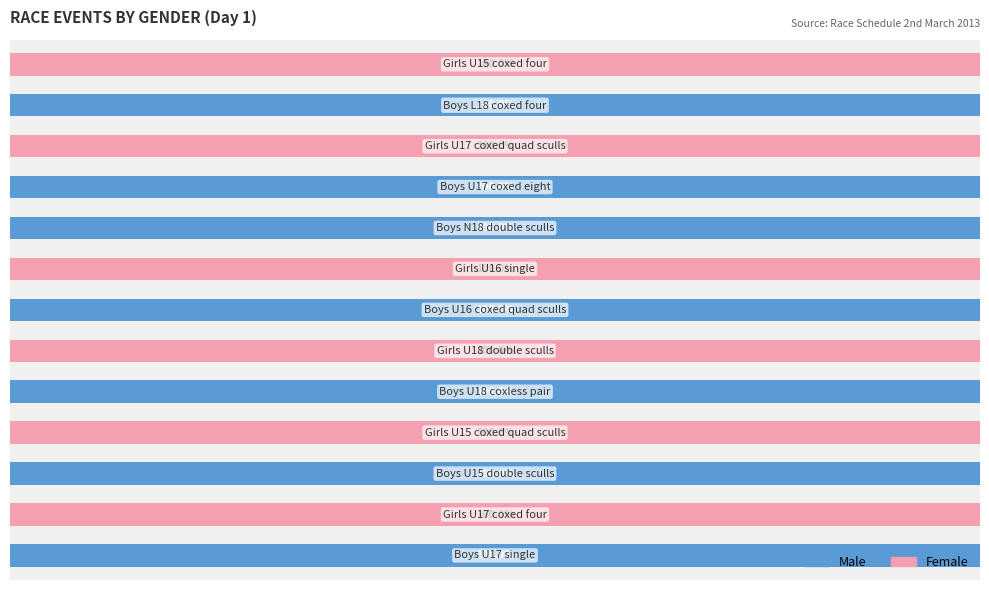

What are all the series names shown in the legend?

Male, Female